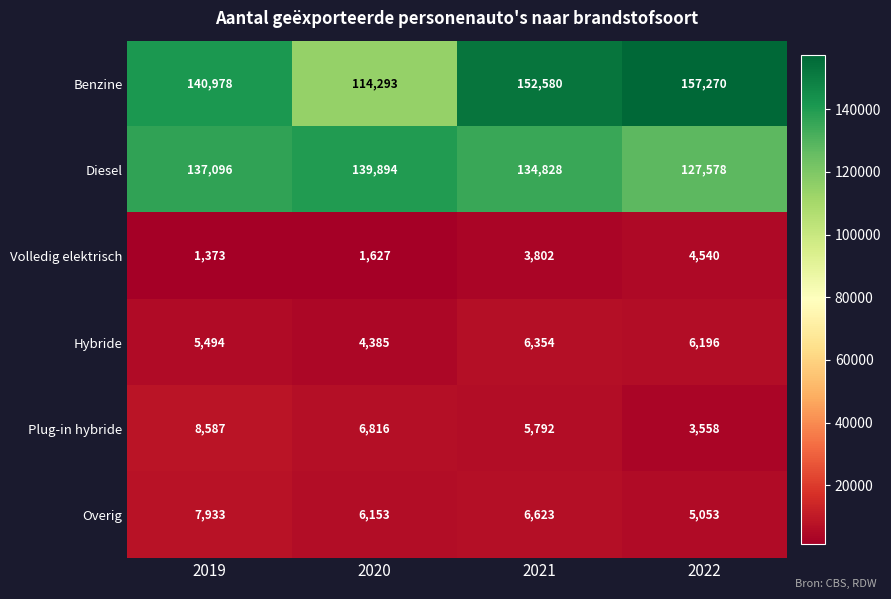

At which label does Overig first exceed 6623?

2019